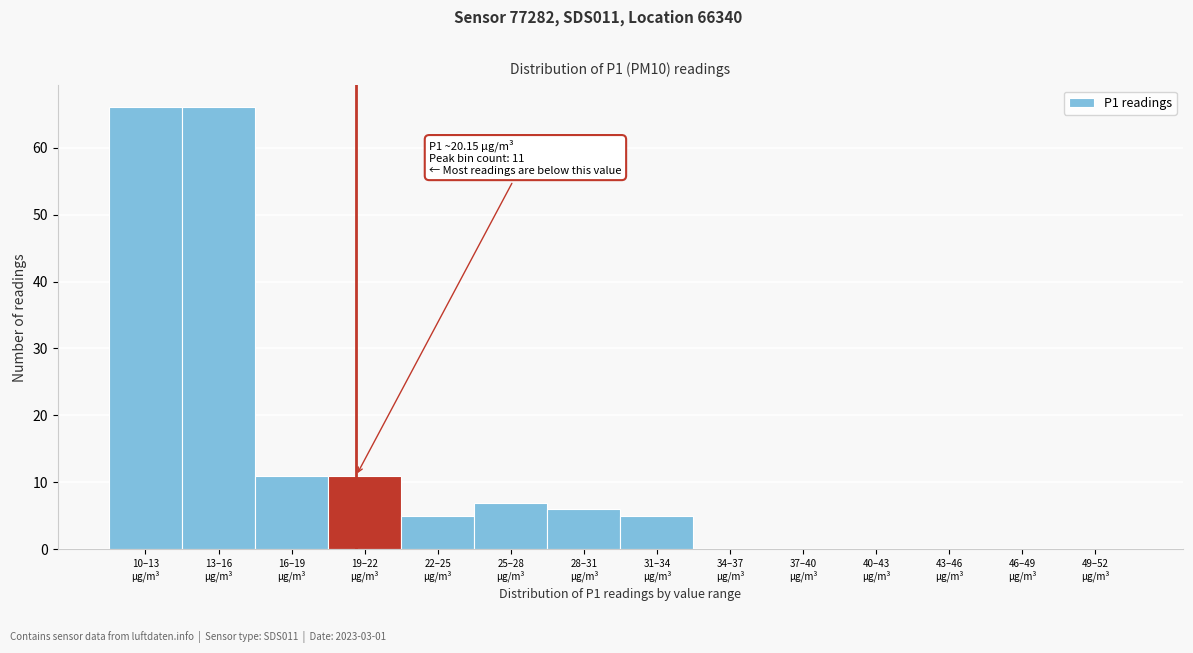

What is the greatest value displayed?

66